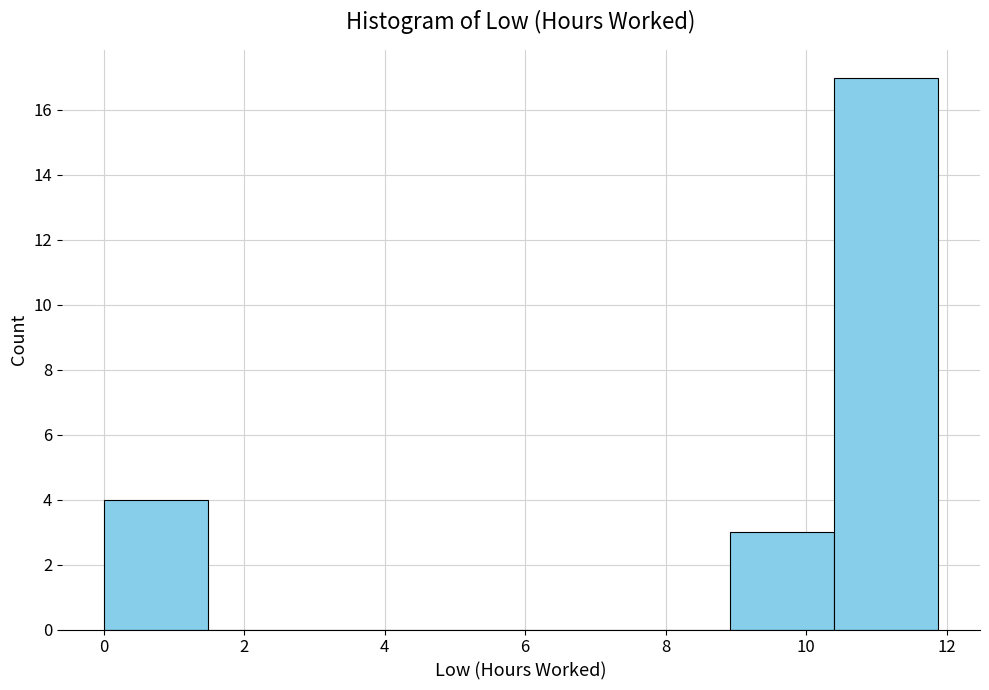

Reading left to right, transcribe this chart: for each bar, give the range it covers on the x-axis and its height. Neither the bar edges nor the heights are printed on the chart, so give them approximately, as read against the axes.

0.0 to 1.4: 4
1.4 to 3.0: 0
3.0 to 4.4: 0
4.4 to 6.0: 0
6.0 to 7.4: 0
7.4 to 9.0: 0
9.0 to 10.4: 3
10.4 to 11.8: 17